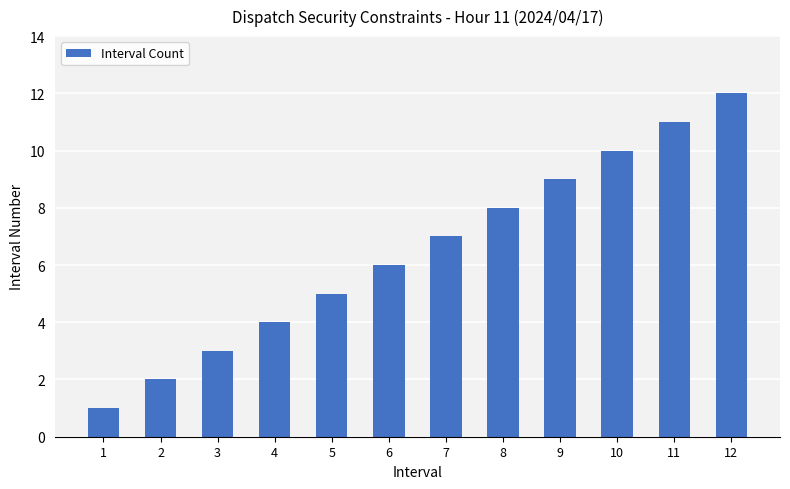

What is the sum of all values?

78